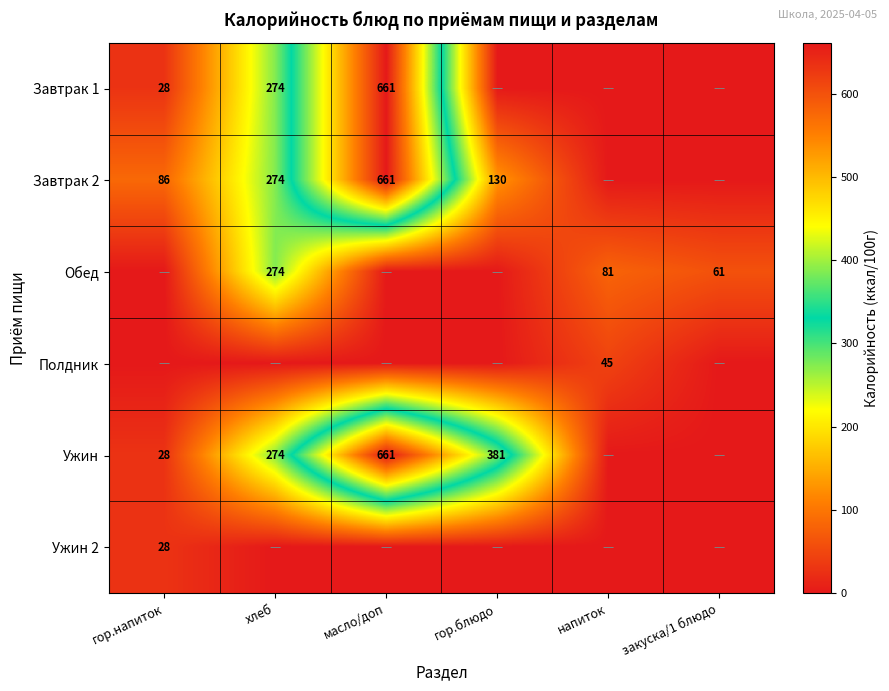

At which category is the sum across all series the highest?

масло/доп